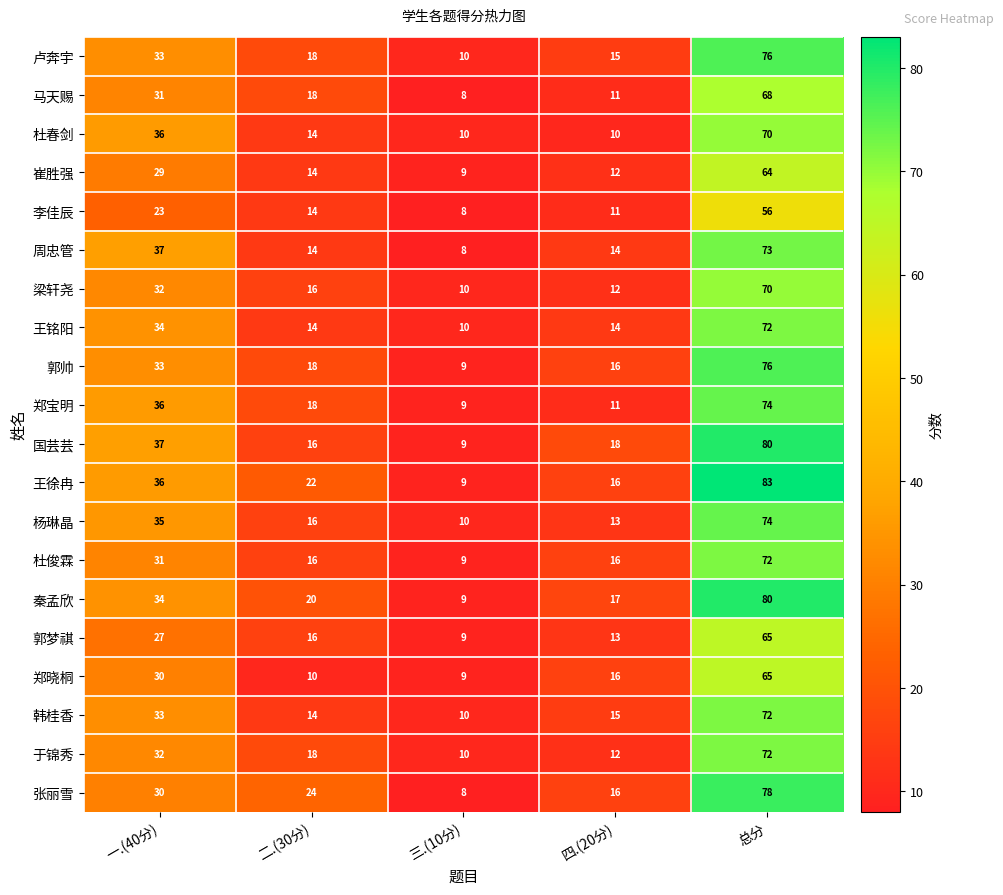

List the labels in order of 梁轩尧 value, smallest first.

三.(10分), 四.(20分), 二.(30分), 一.(40分), 总分